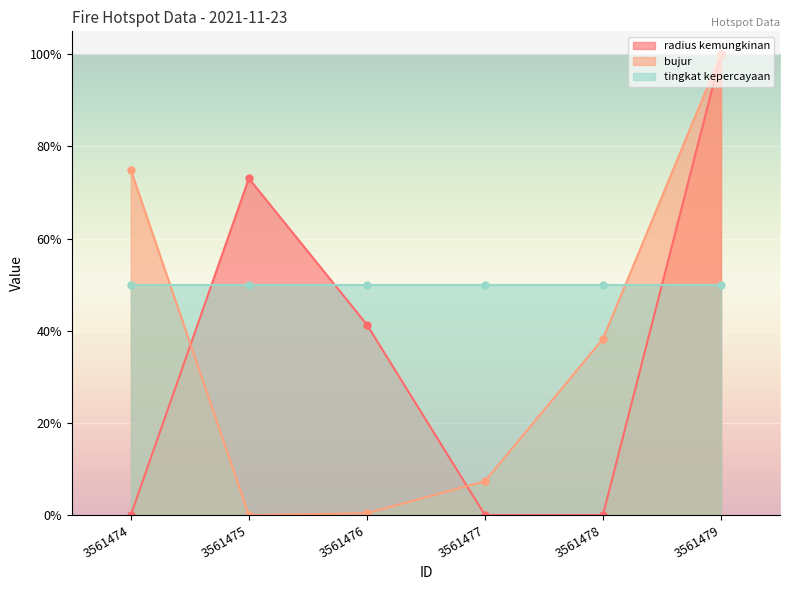

In radius kemungkinan, how many points are higher than both neighbors (excluding endpoints)?

1